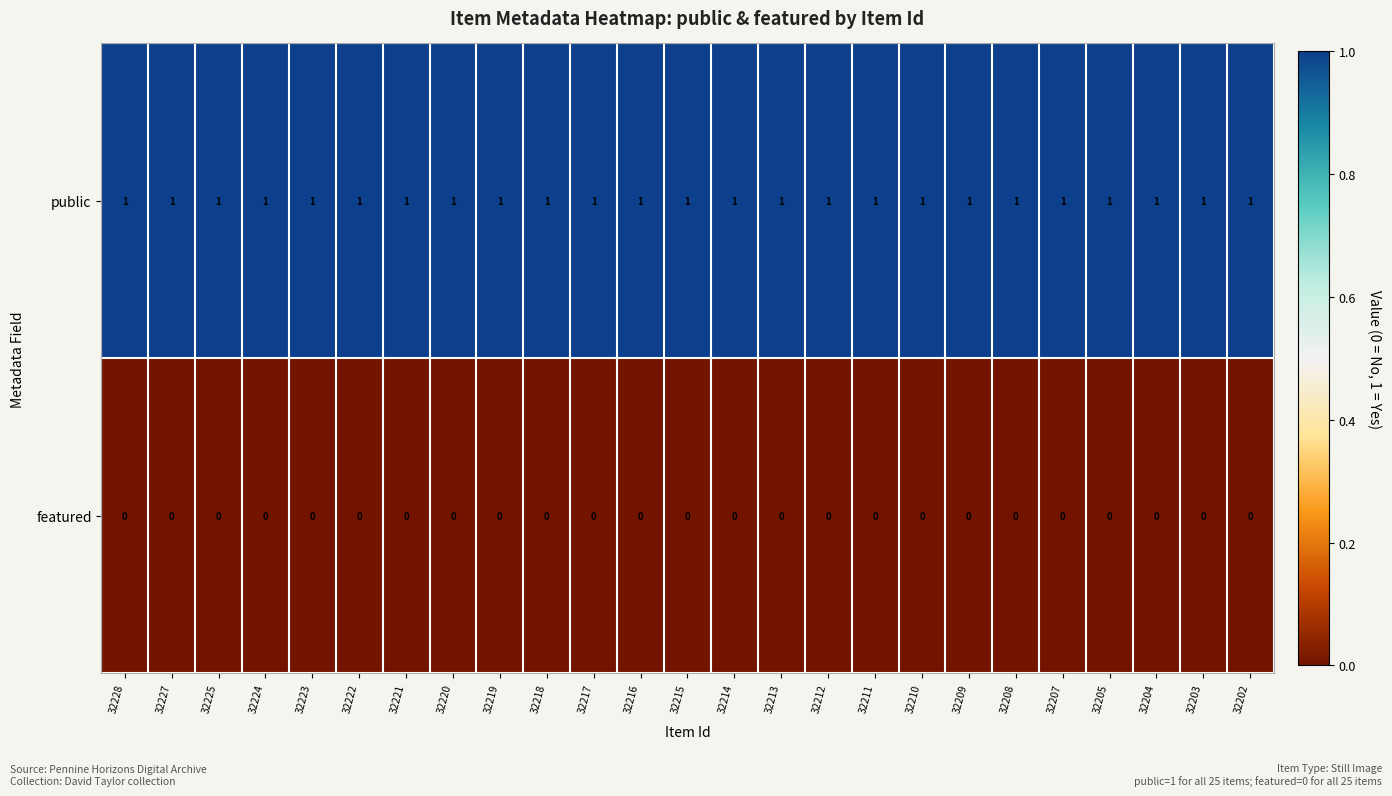

What is the difference between the highest and lowest values at 32207?

1